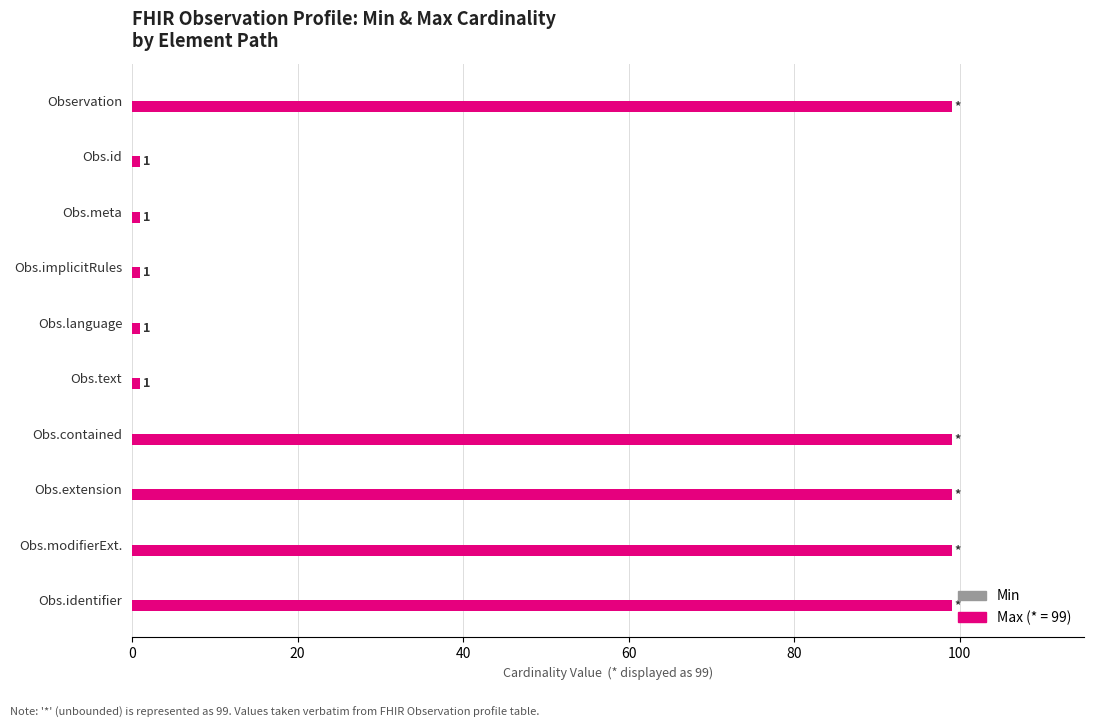

What is the label of the 4th bar from the top?

Obs.implicitRules